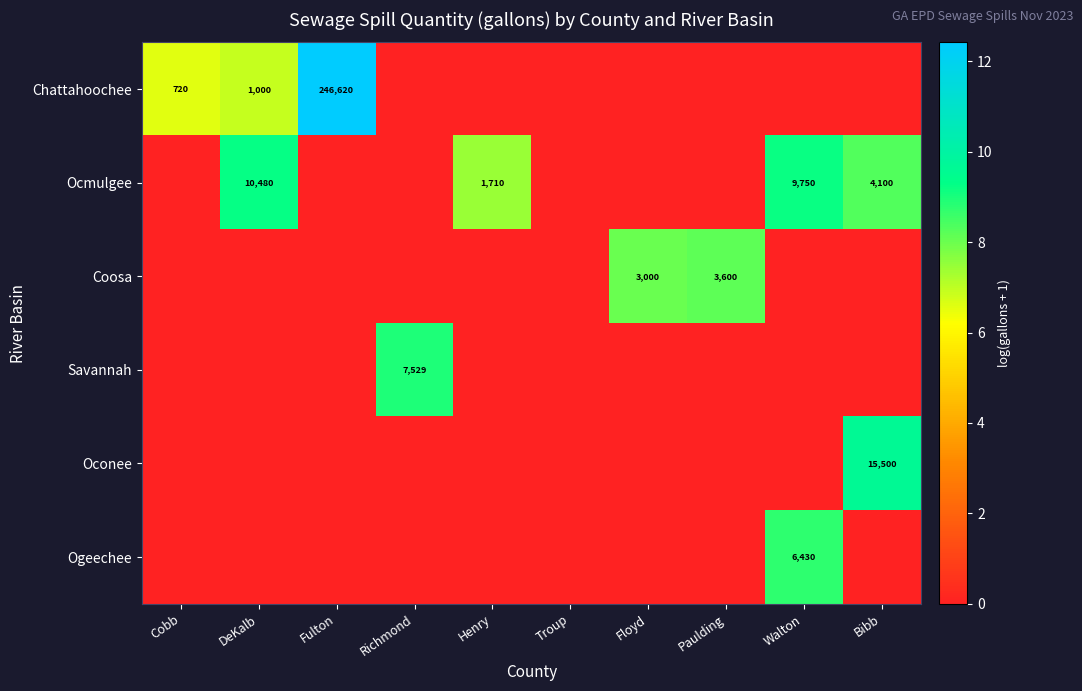

Is it true that Chattahoochee equals -5.8 at Floyd?

False